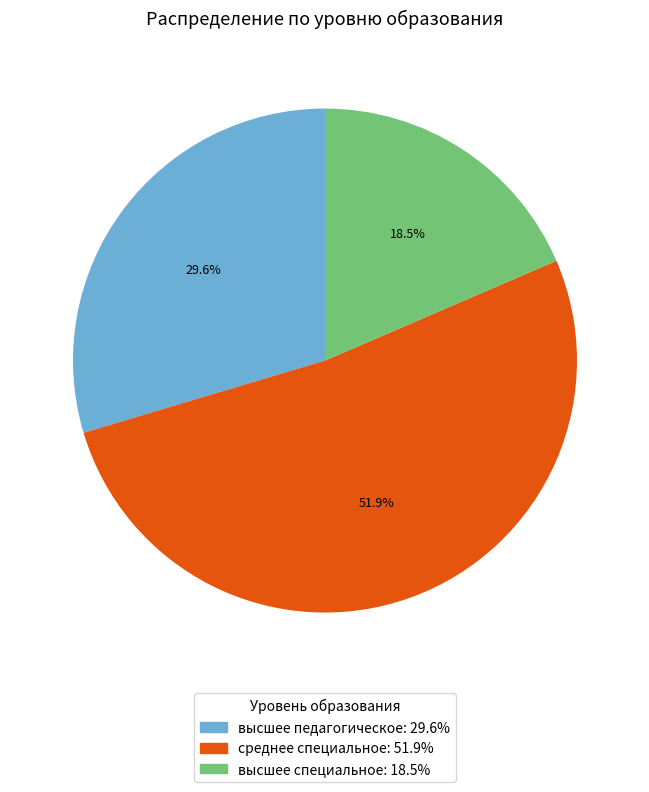

The высшее педагогическое slice represents 30% of the pie. True or false?

True